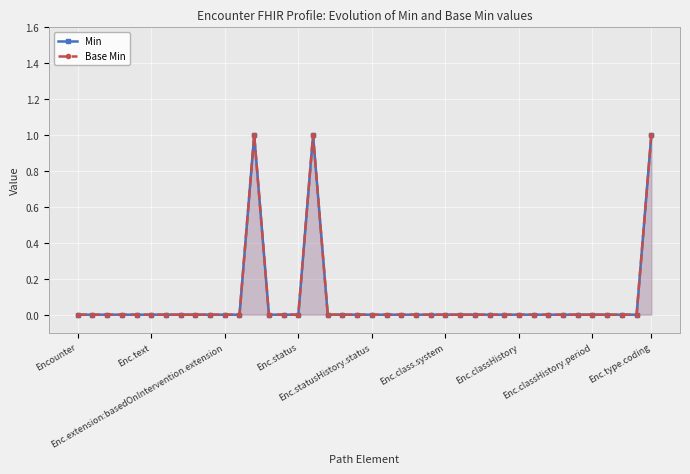

Which series changed the most between 21 and 38?

Min